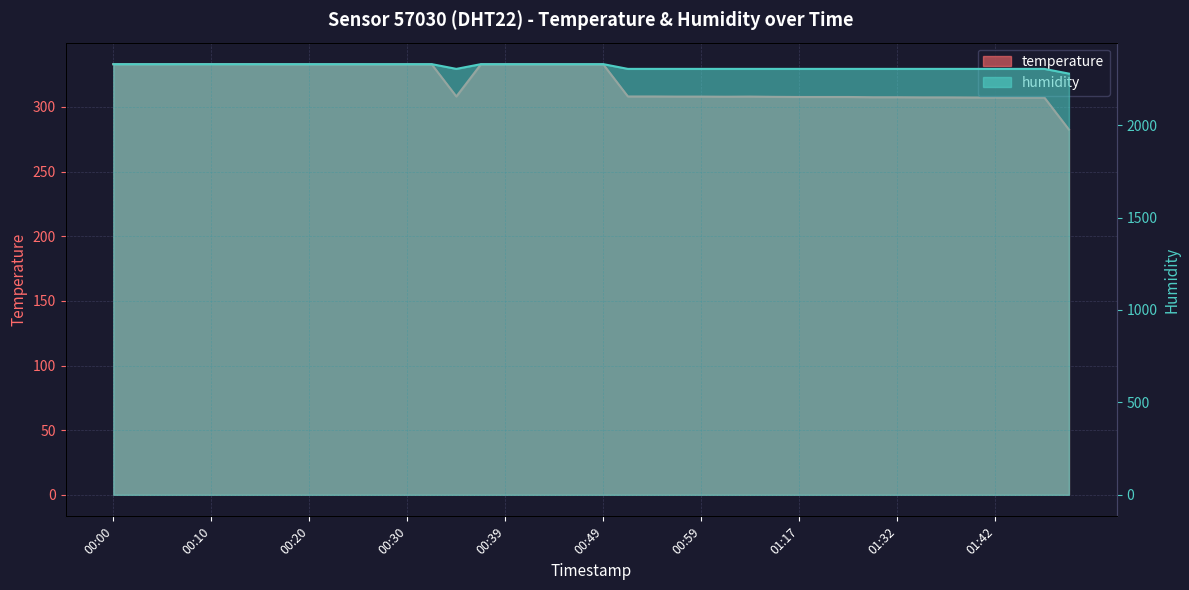

What is the maximum value shown in the chart?

2329.6